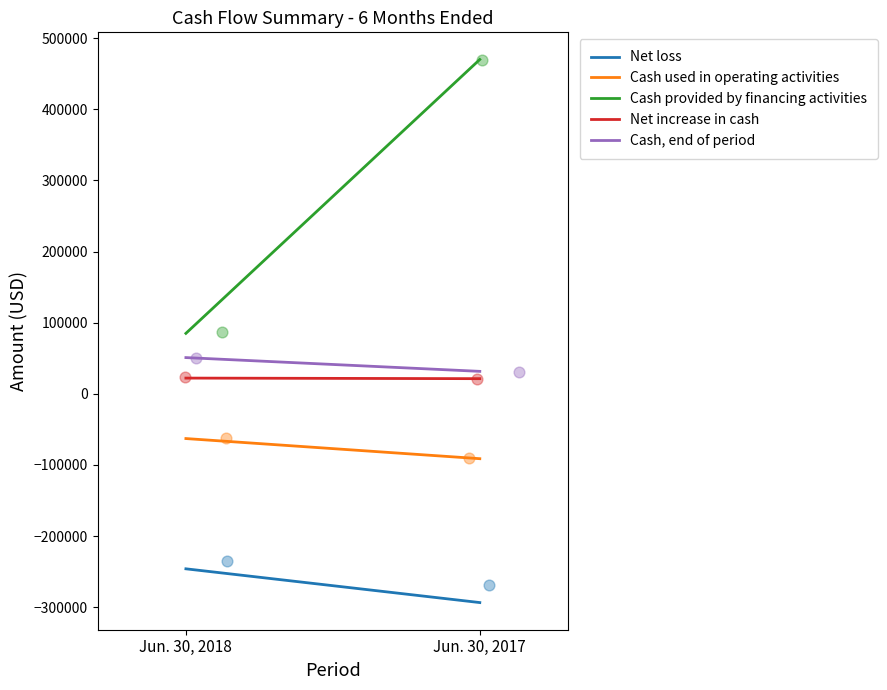

What is the total value across all series at Jun. 30, 2017?

138210